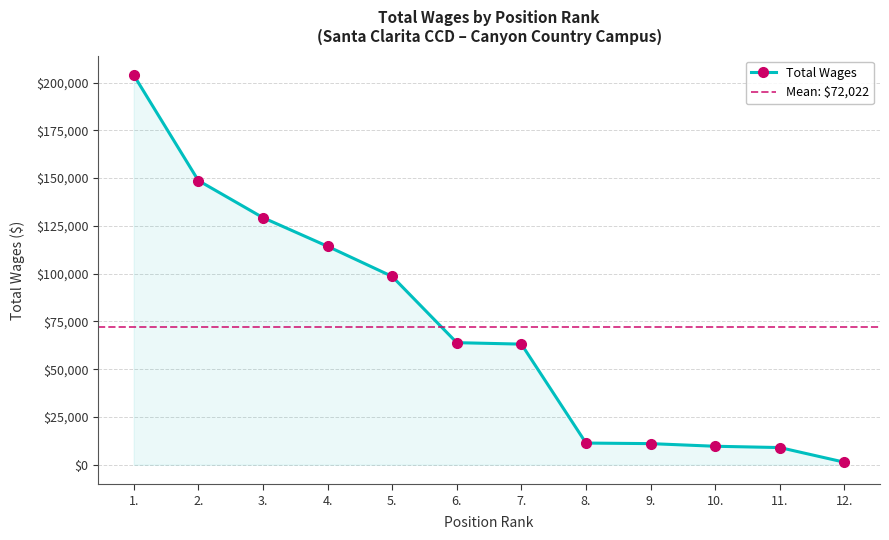

True or false: there are more than 2 points higher than both neighbors.

False